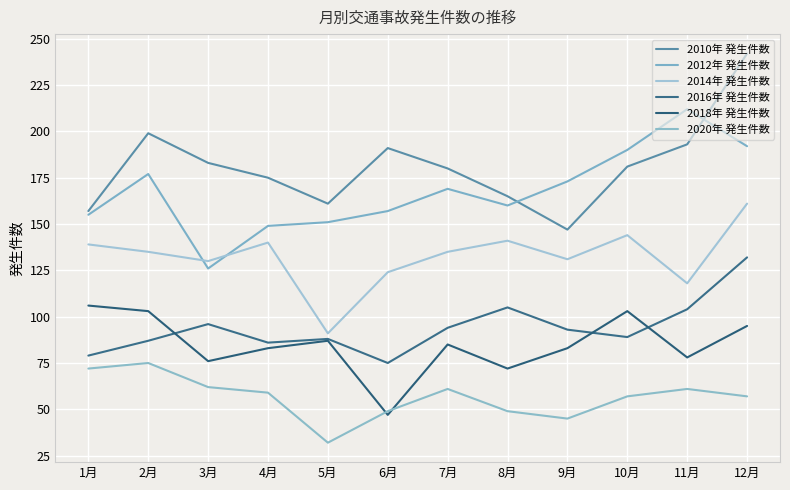

True or false: 2012年 発生件数 and 2016年 発生件数 intersect in this chart.

False